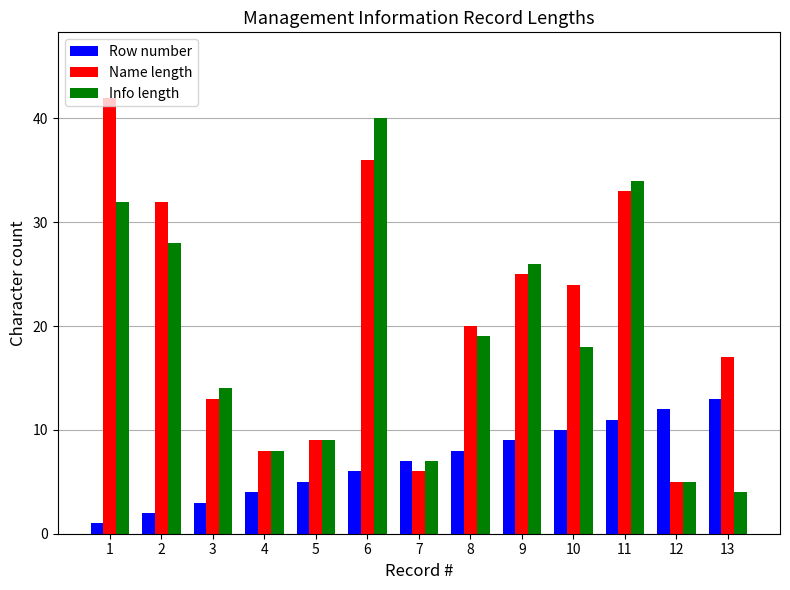

How many distinct data groups are displayed?

3